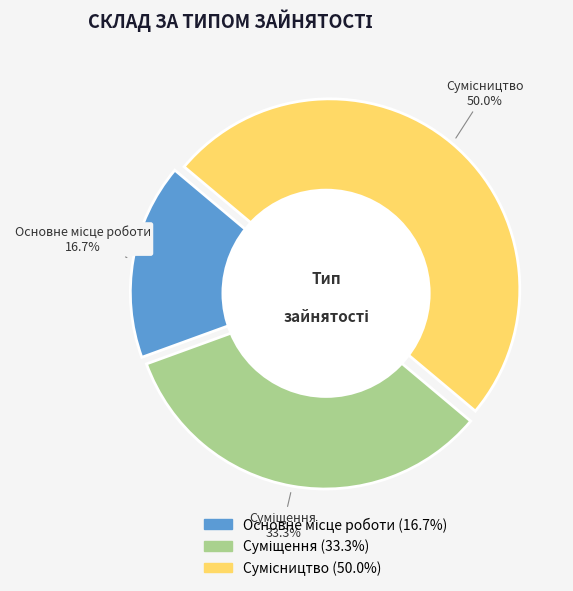

How many slices are in this pie chart?

3